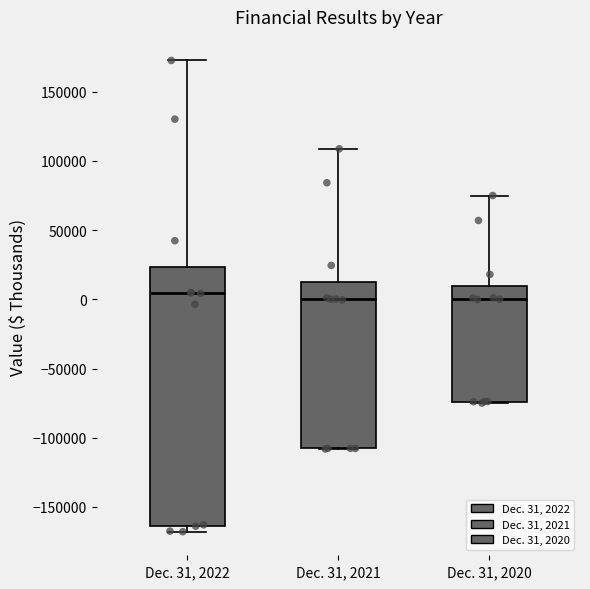

Reading left to right, transcribe this box plot: for each box, give where its median line is, the range the box spans, and where its two whiskers end, as read against the y-axis. The values are not printed on the chart, so give them approximately, as read against the axis.

Dec. 31, 2022: median 5000, box -165000 to 25000, whiskers -170000 to 175000
Dec. 31, 2021: median 0, box -110000 to 15000, whiskers -110000 to 110000
Dec. 31, 2020: median 0, box -75000 to 10000, whiskers -75000 to 75000